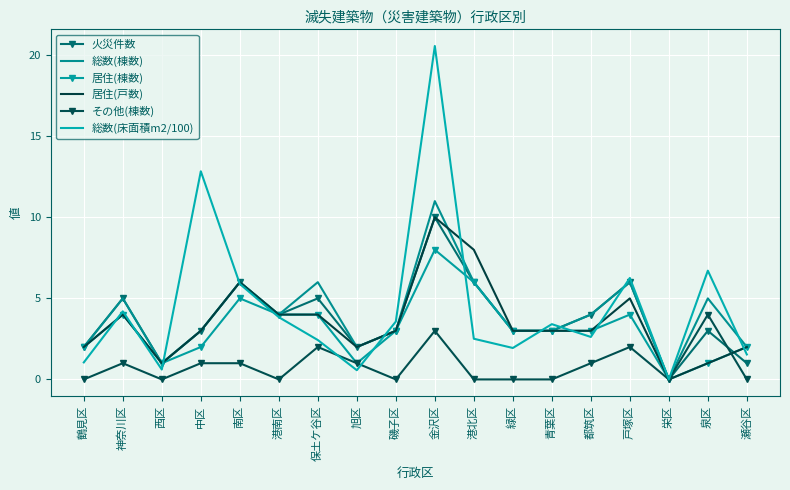

What is the difference between the maximum and second lowest values in the 総数(床面積m2/100) series?

20.0